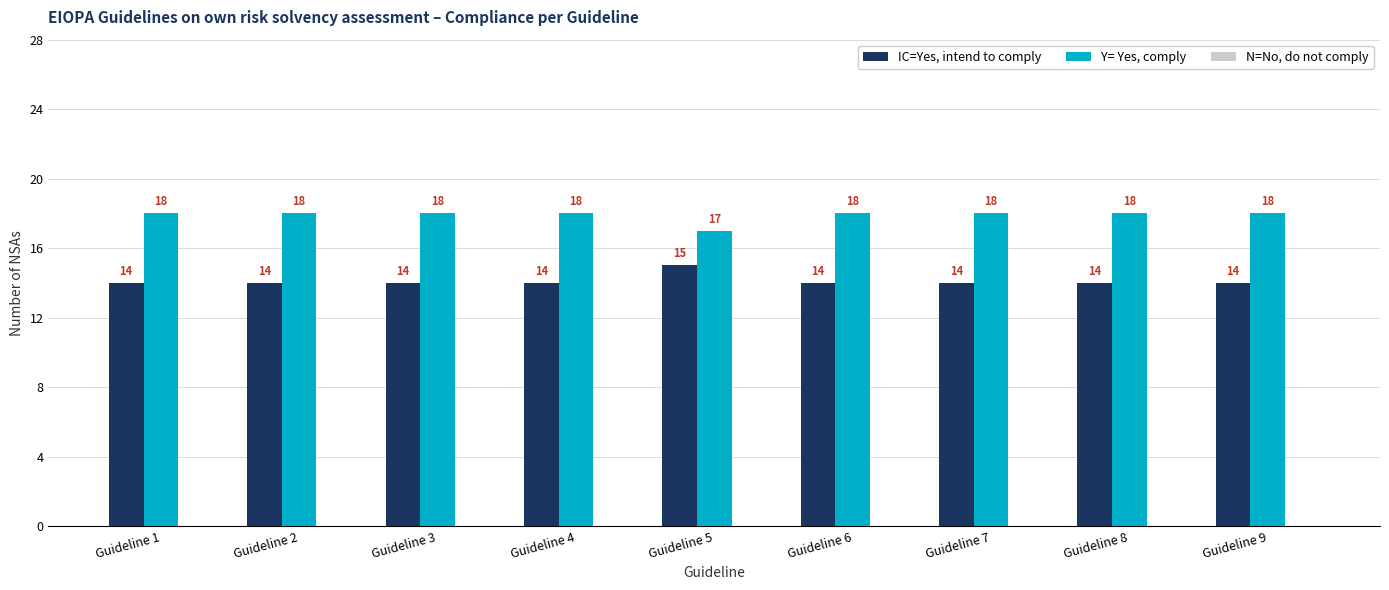

At Guideline 2, list the series in order from largest to smallest.

Y= Yes, comply, IC=Yes, intend to comply